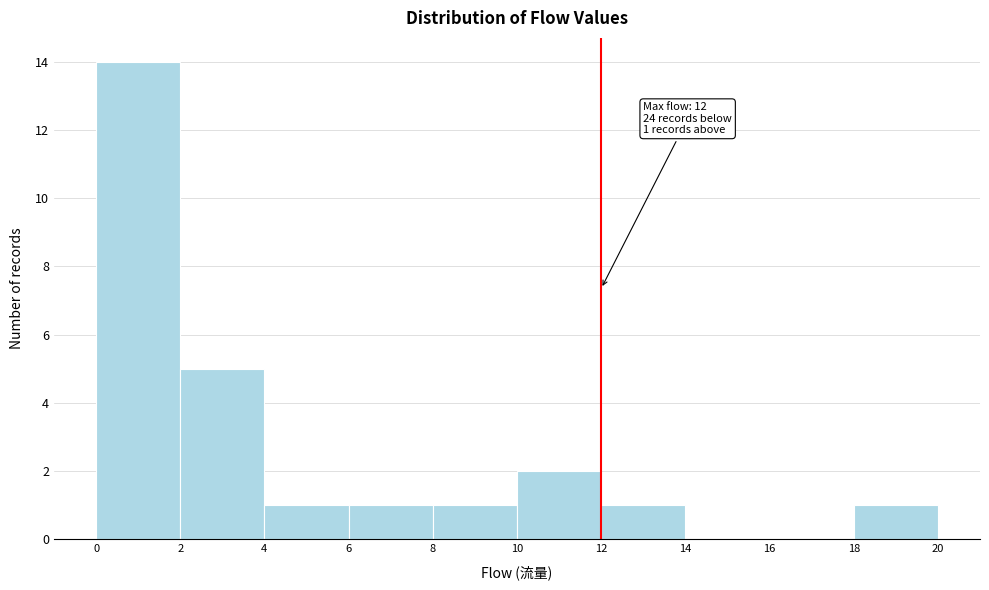

Over which range of the x-axis is the bar tallest?

0 to 2